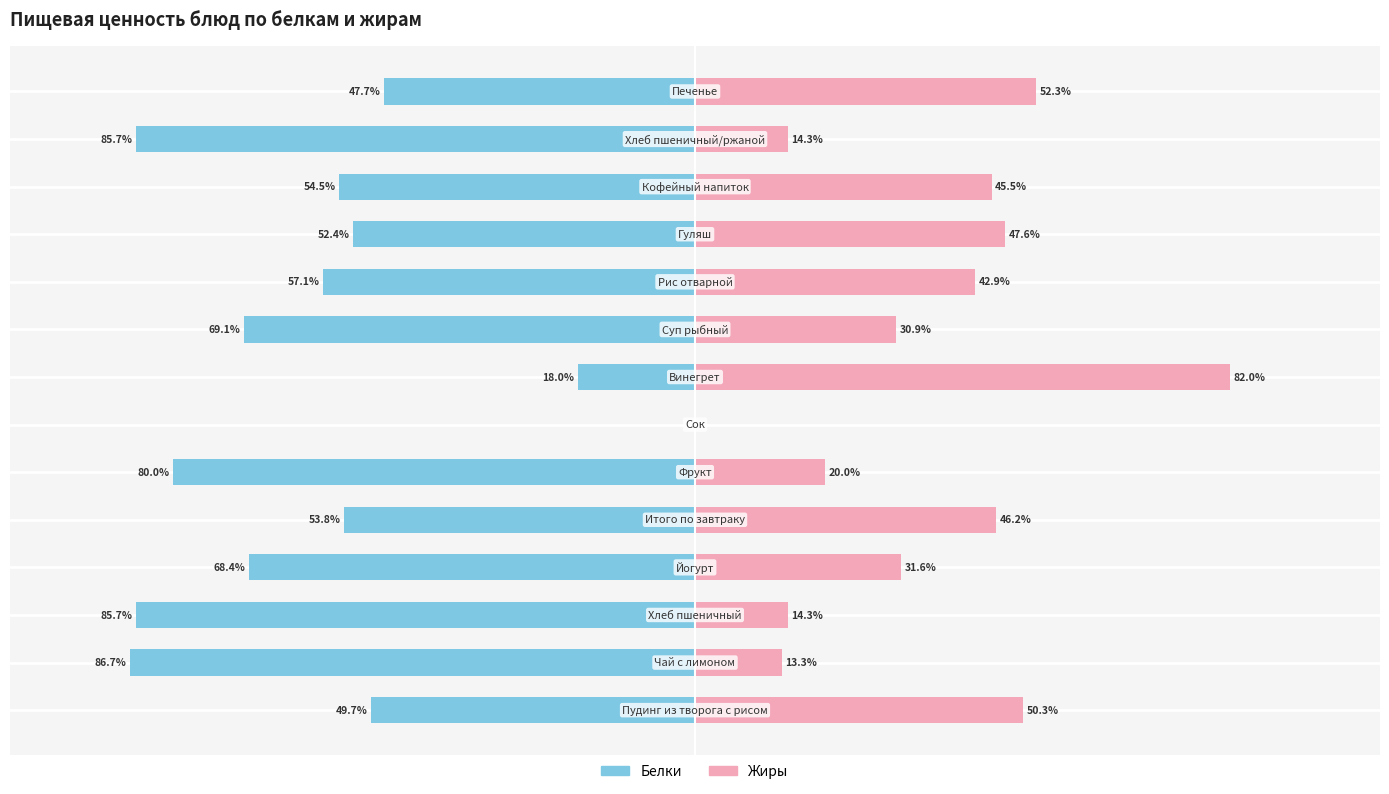

What is the difference between the maximum and minimum values in the Белки series?

86.7